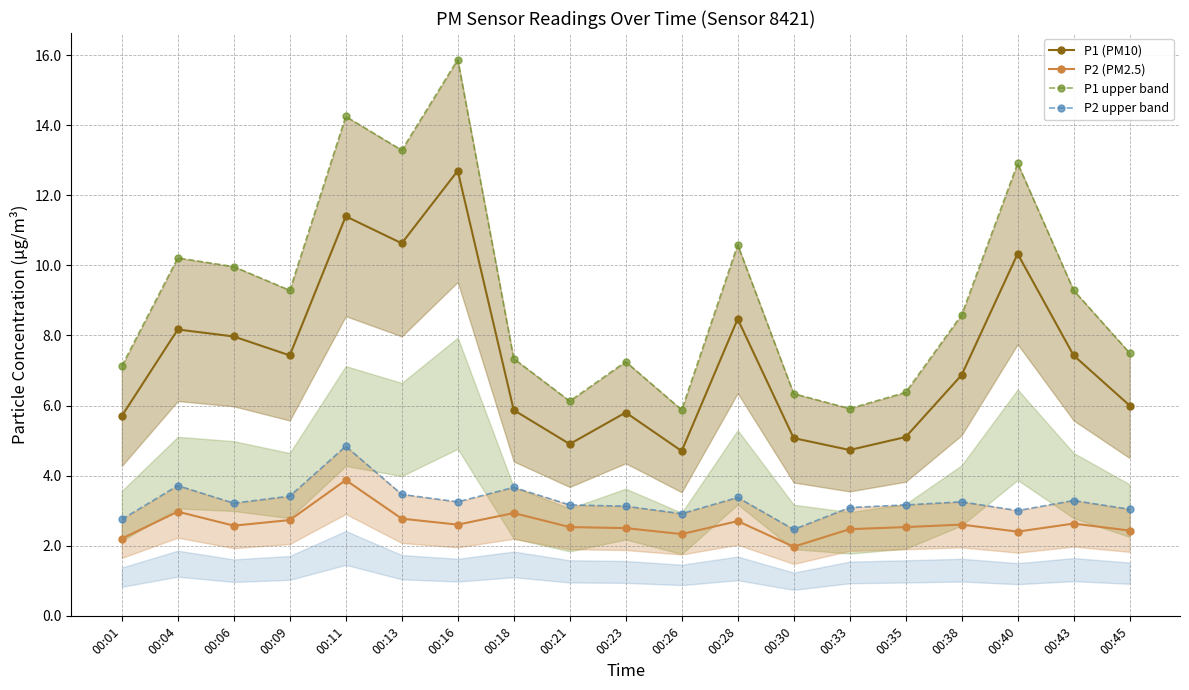

At which label does P1 (PM10) reach its minimum?

00:26